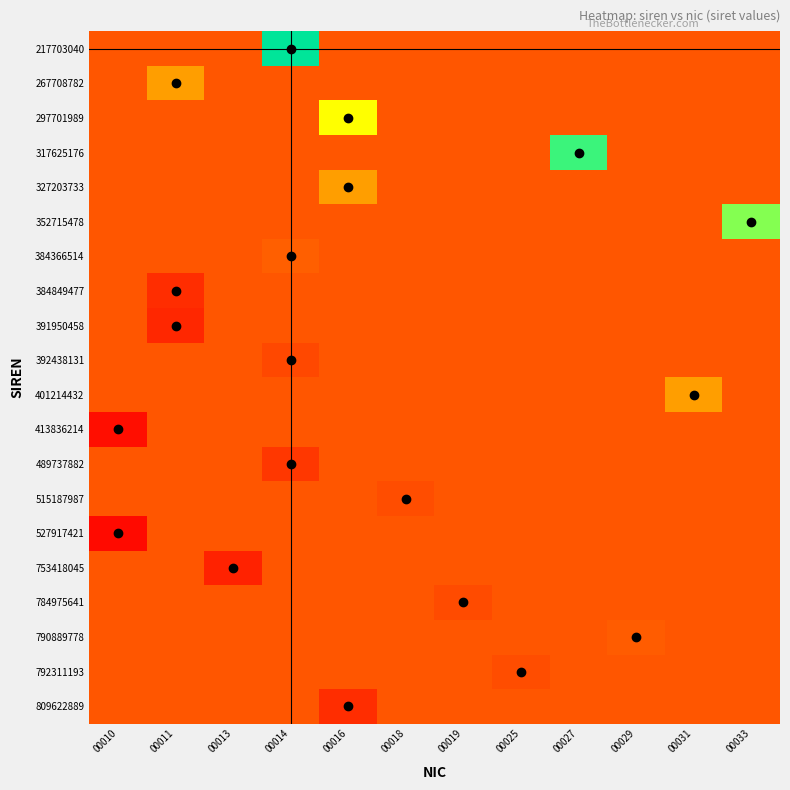

At which category is the sum across all series the highest?

00014